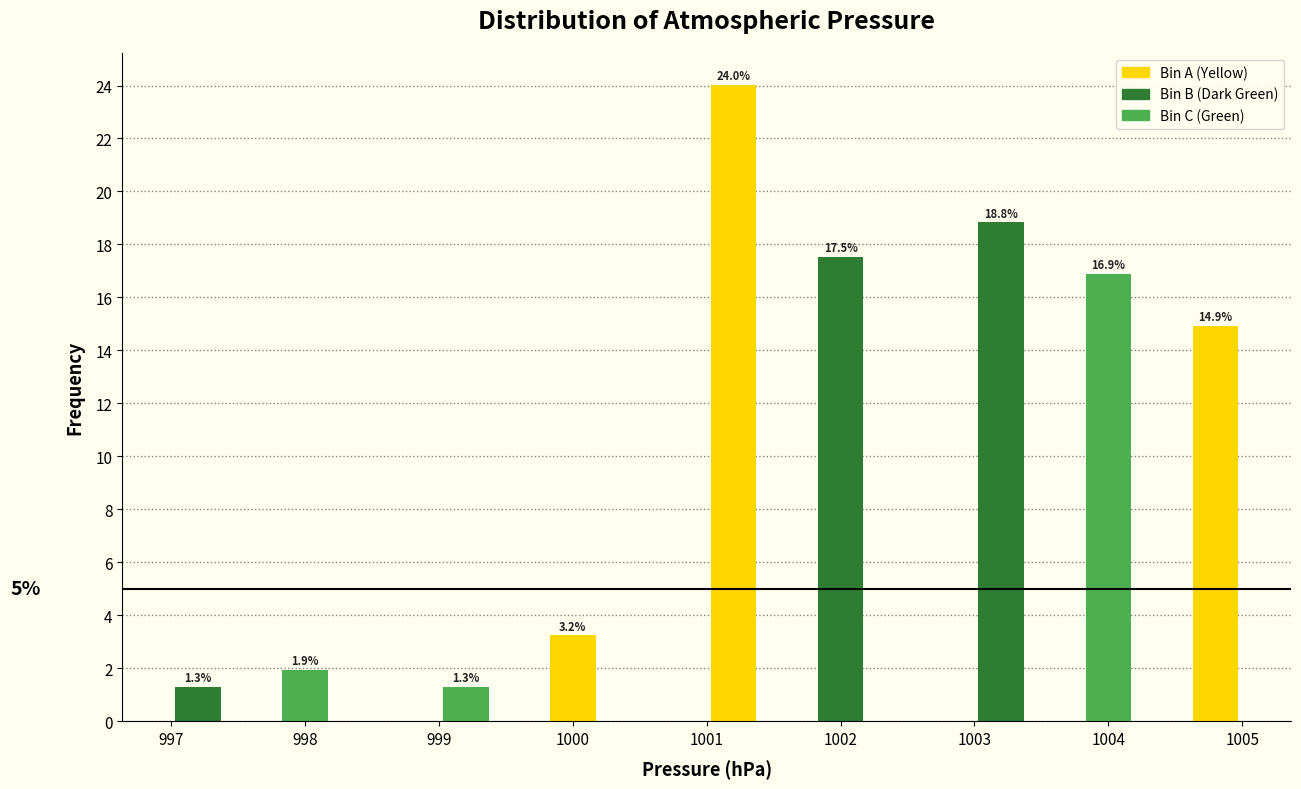

Which range on the x-axis has the tallest bar?

1001.0 to 1001.4